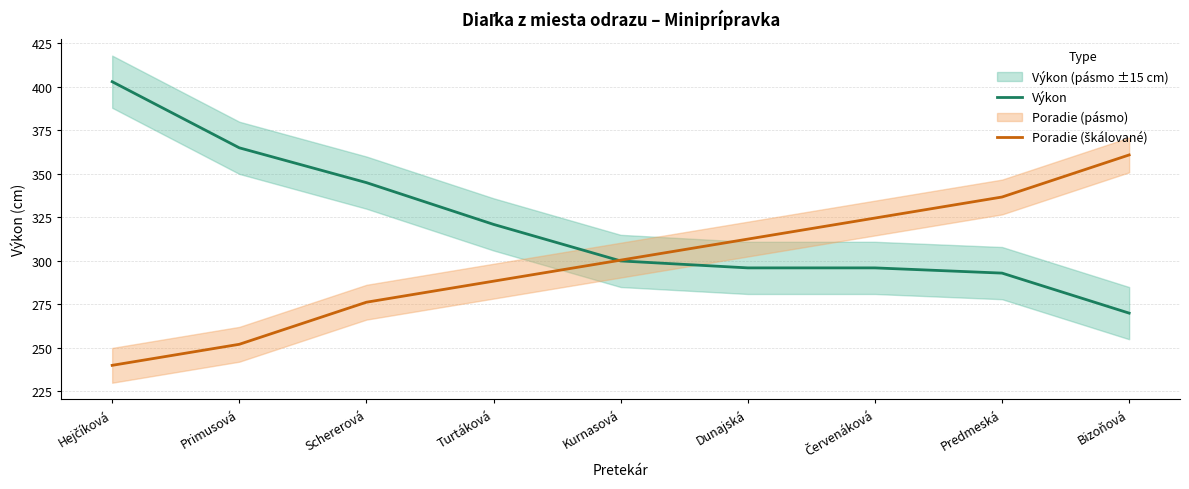

Does the chart display data point markers on the line(s)?

No